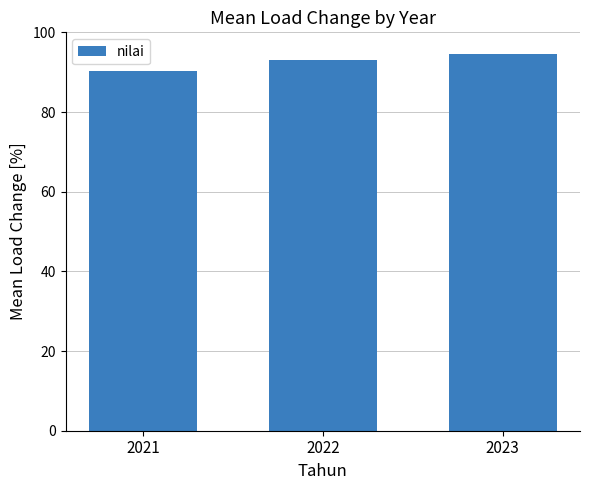

List the labels in order of value, smallest first.

2021, 2022, 2023